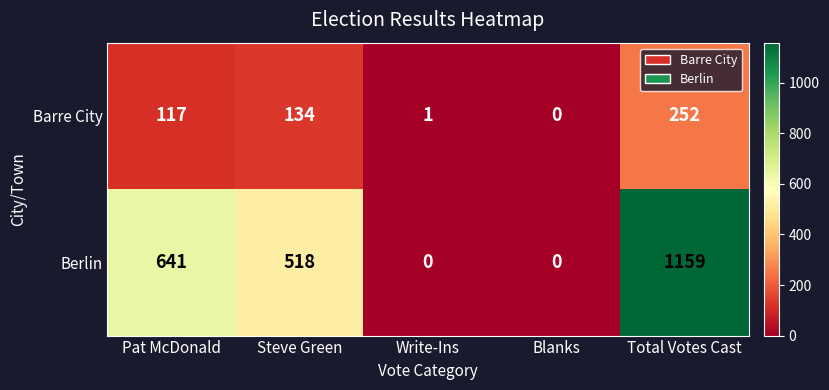

At how many categories does at least one series exceed 1148?

1